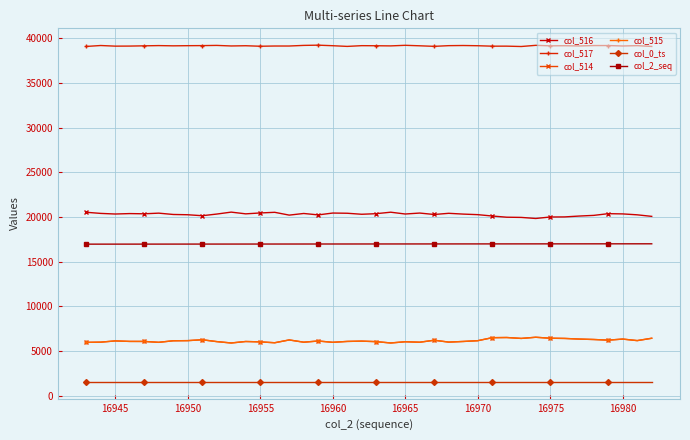

True or false: col_516 and col_515 intersect in this chart.

False